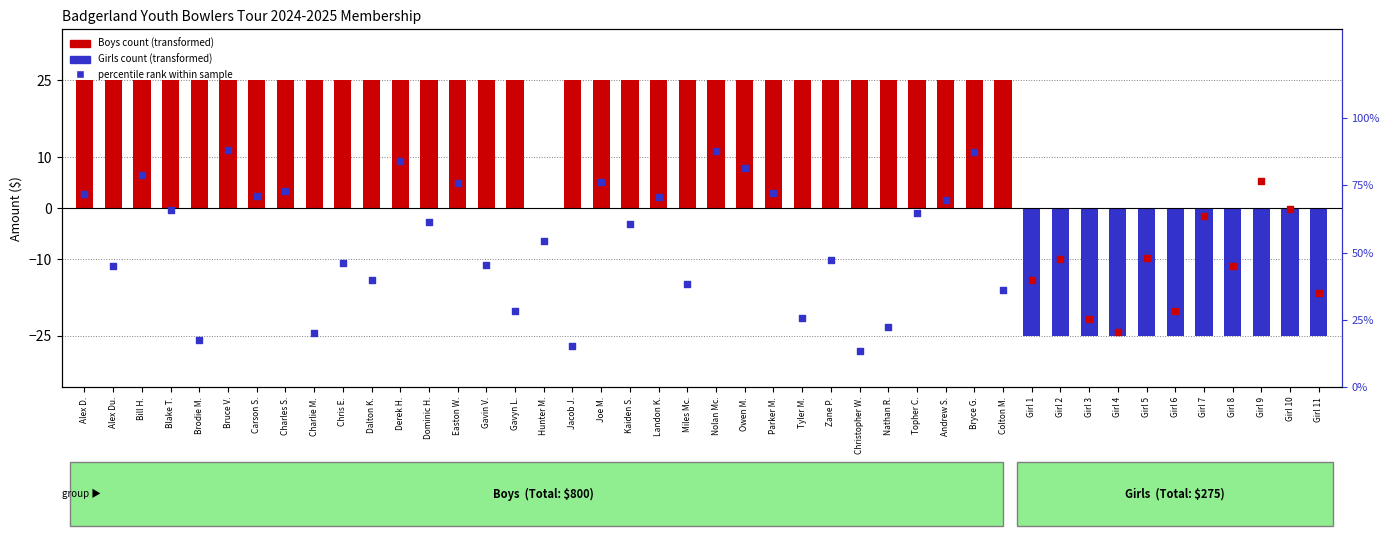

Which has a higher value, Blake T. or Tyler M.?

Blake T.